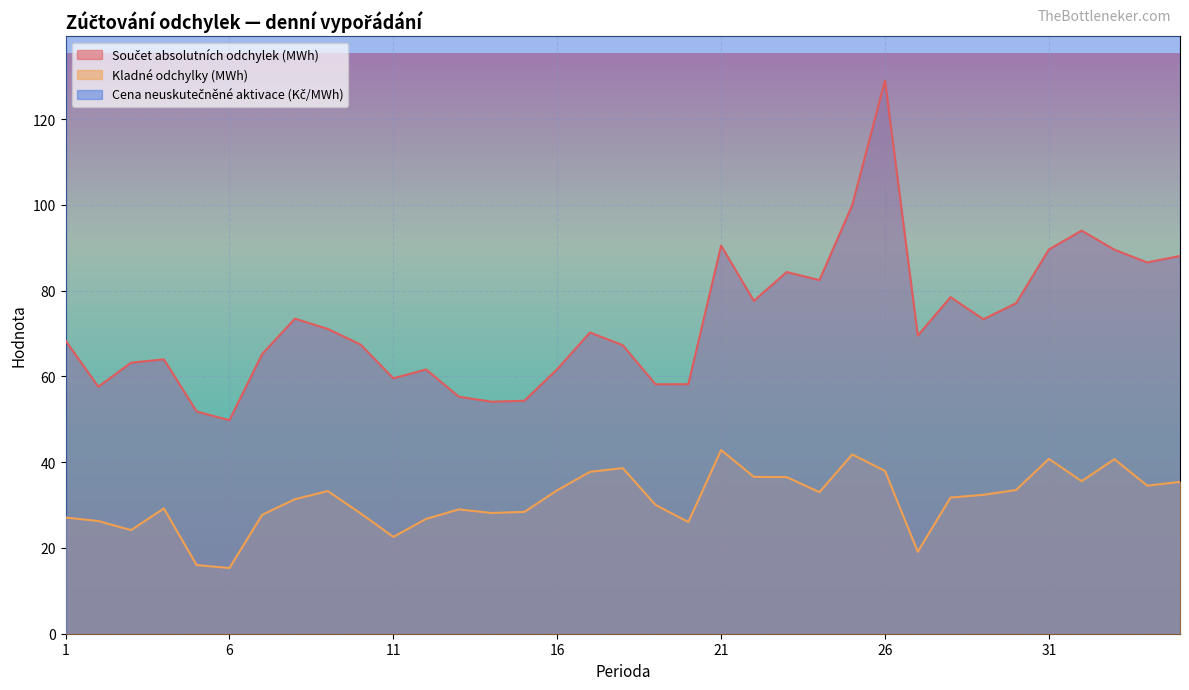

Count the number of categories in the chart.

35